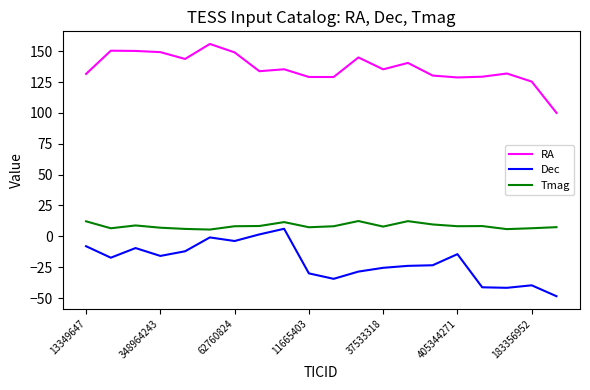

What is the average value of the Tmag series?

8.4